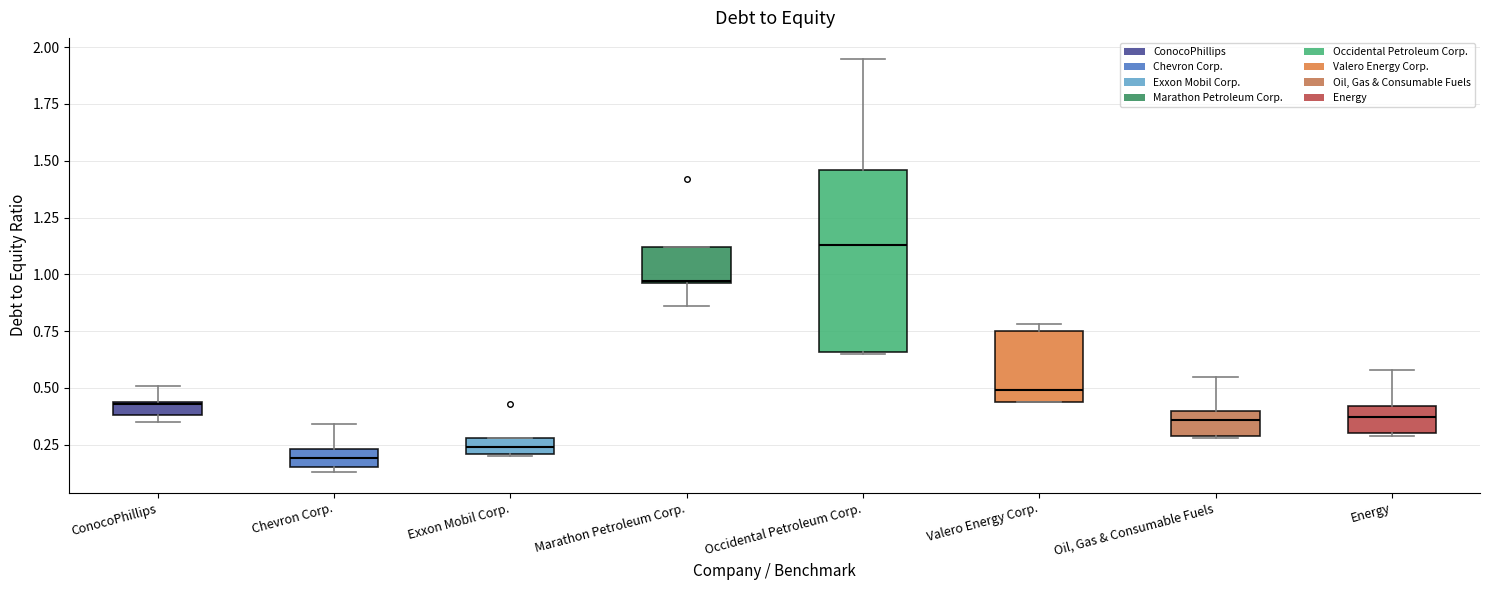

Where does the upper whisker of the box for ConocoPhillips end on the y-axis? The values are not printed on the chart, so give them approximately, as read against the axis.

0.50